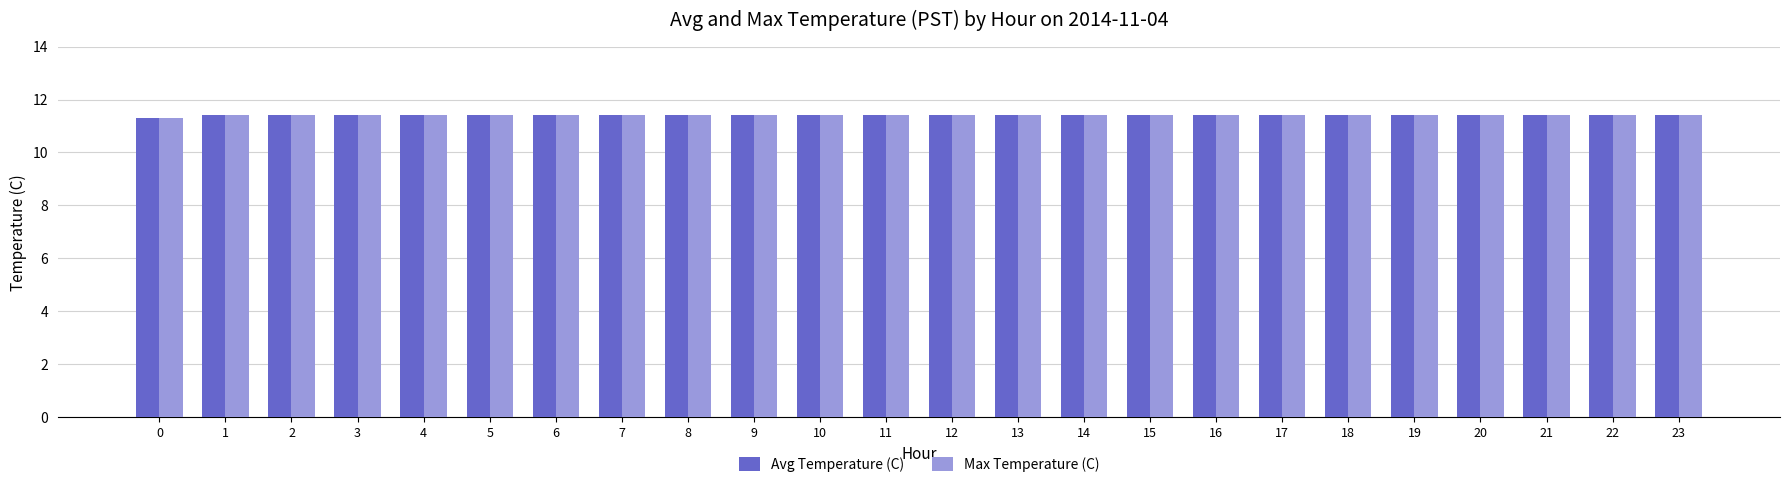

What are all the series names shown in the legend?

Avg Temperature (C), Max Temperature (C)